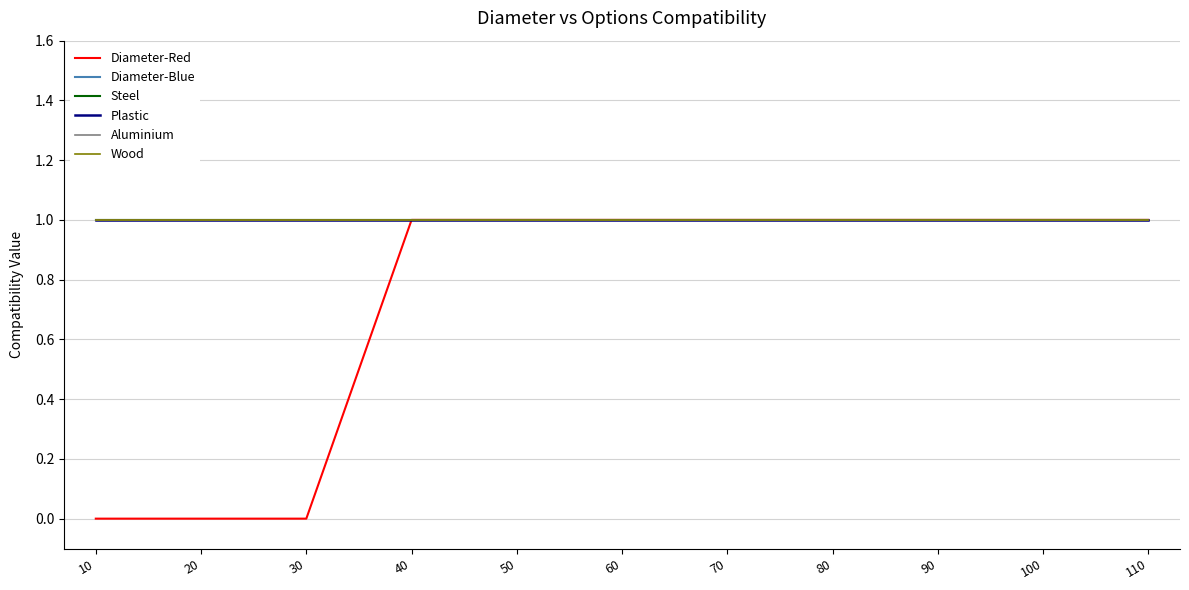

Rank the series at 30 from lowest to highest value.

Diameter-Red, Diameter-Blue, Steel, Plastic, Aluminium, Wood